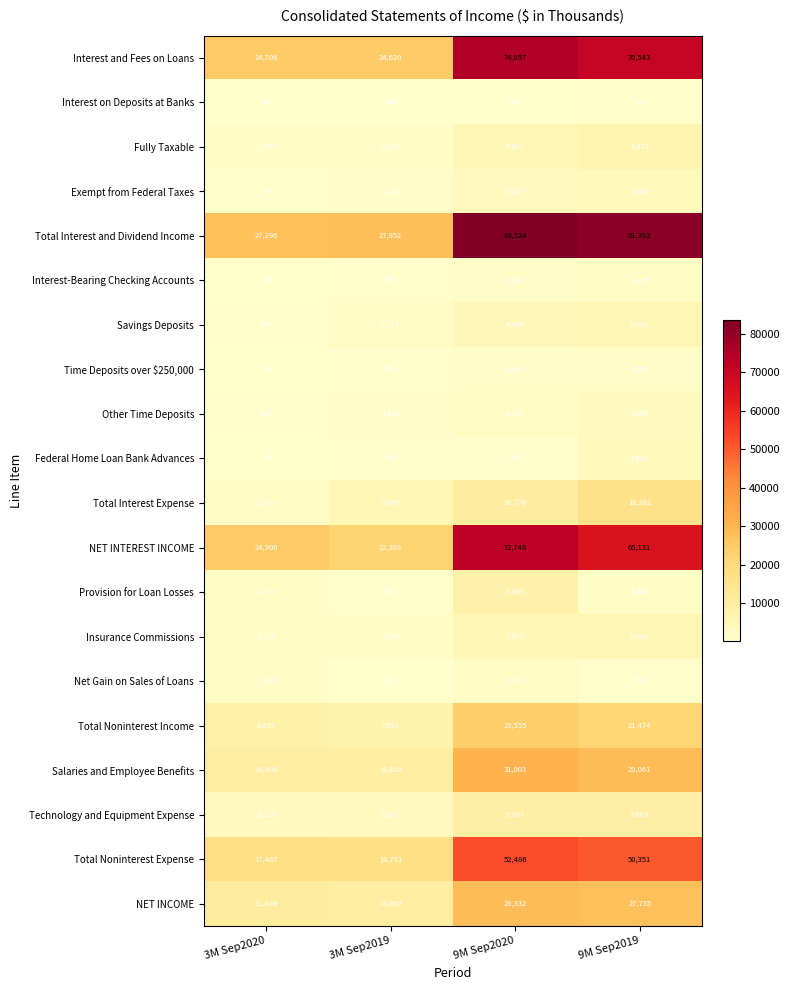

At which category is the sum across all series the highest?

9M Sep2020